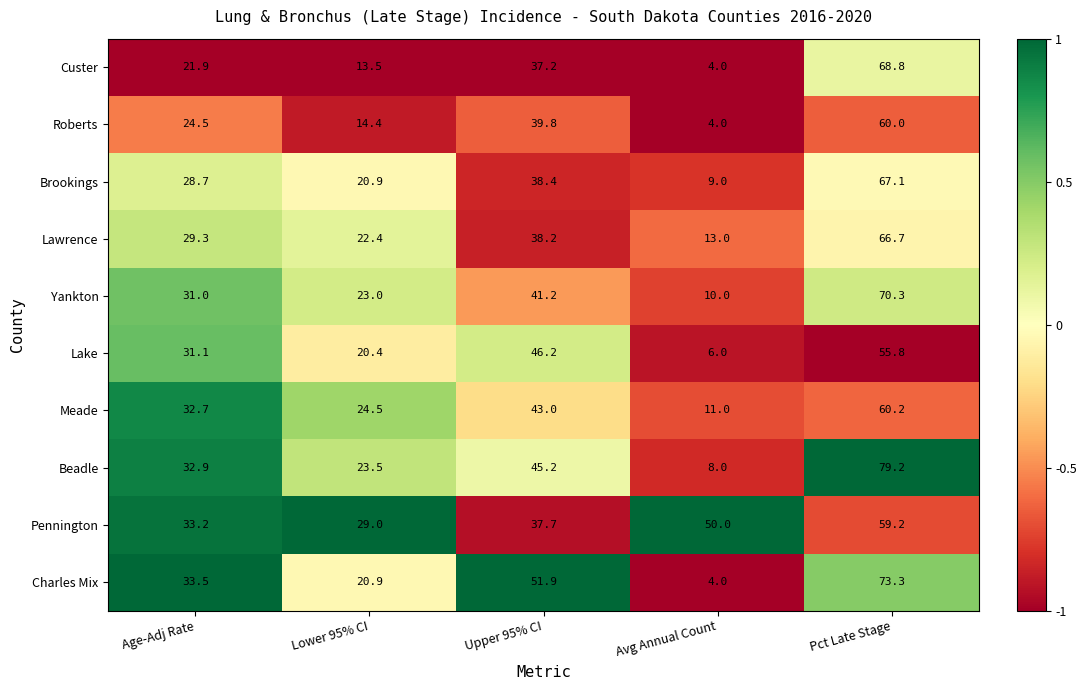

Which label corresponds to the smallest value in the chart?

Avg Annual Count